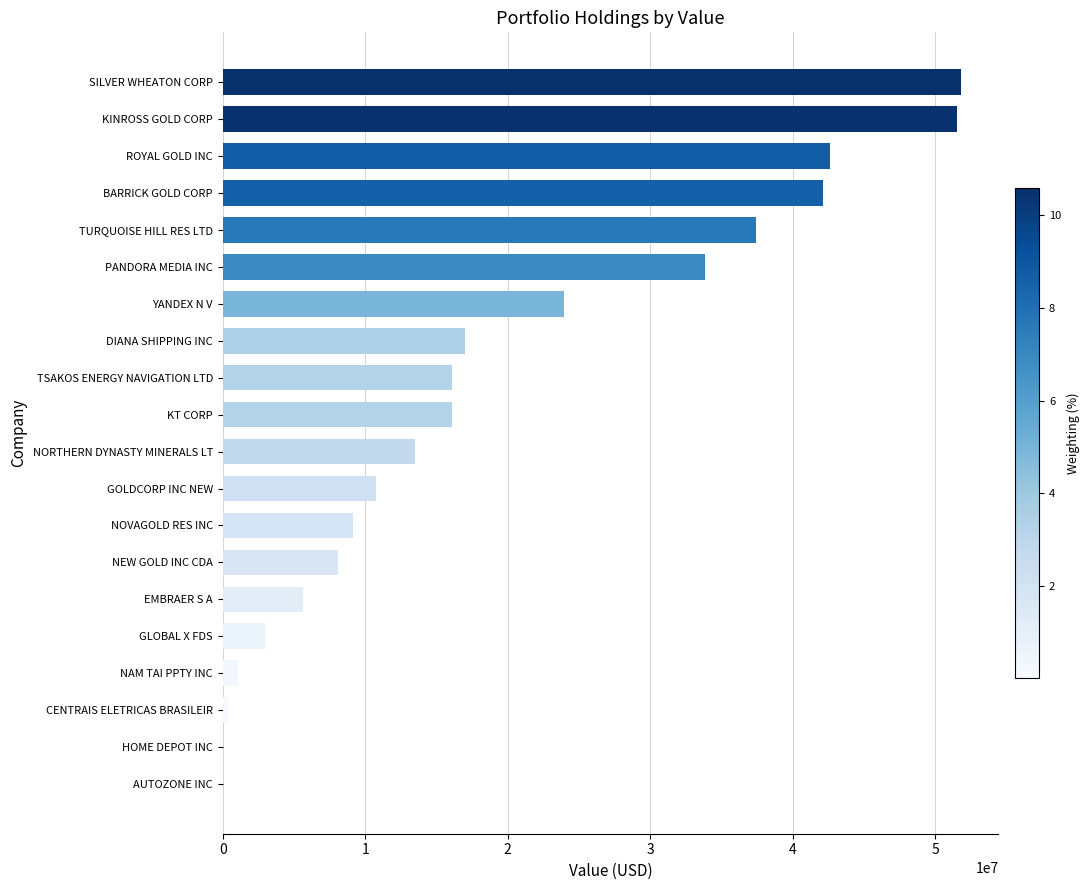

Between CENTRAIS ELETRICAS BRASILEIR and SILVER WHEATON CORP, which is larger?

SILVER WHEATON CORP